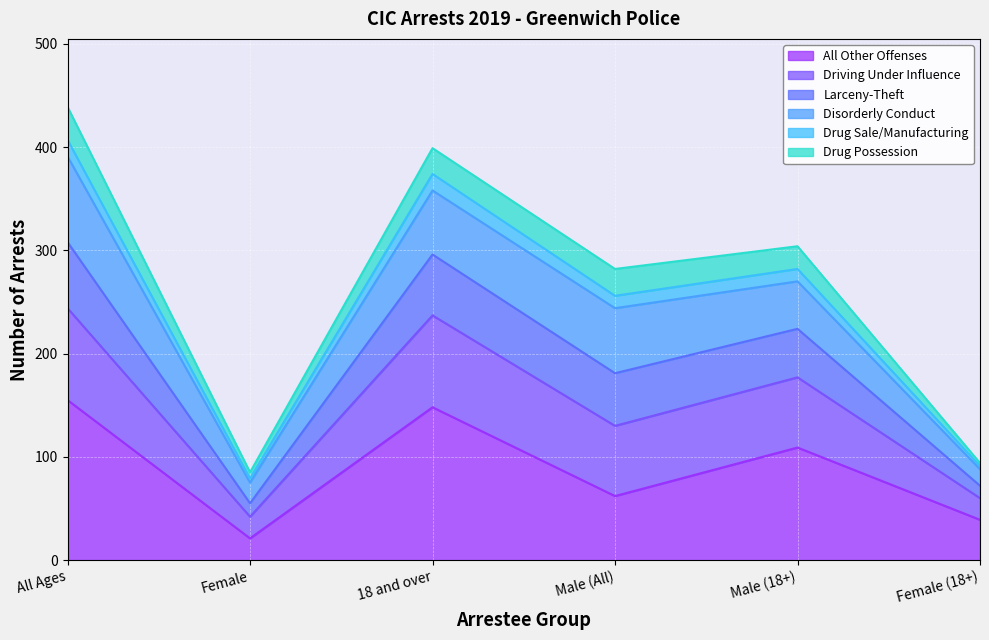

What is the maximum value for All Other Offenses?

155